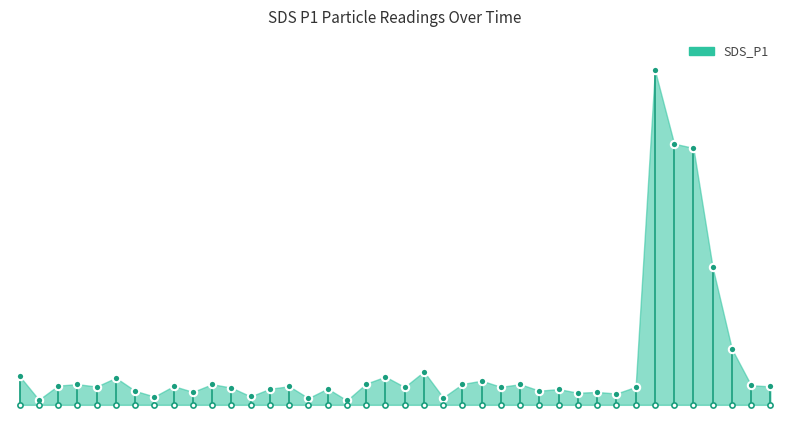

Approximately how many times larger is the value at 00:11 compared to 00:01?

0.8